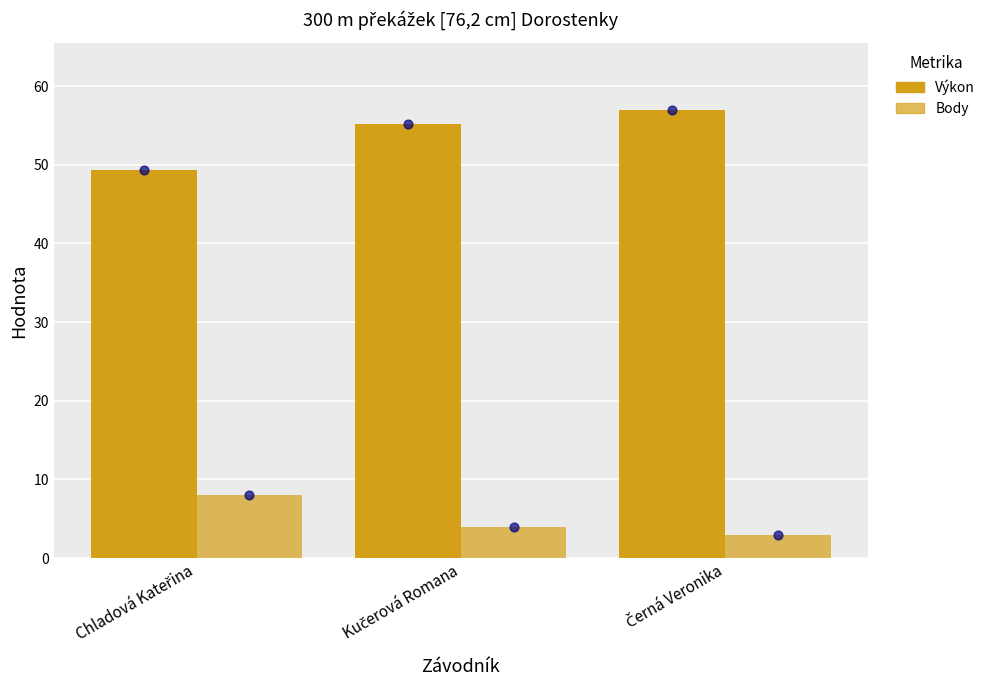

Which series contains the highest Y value?

Výkon